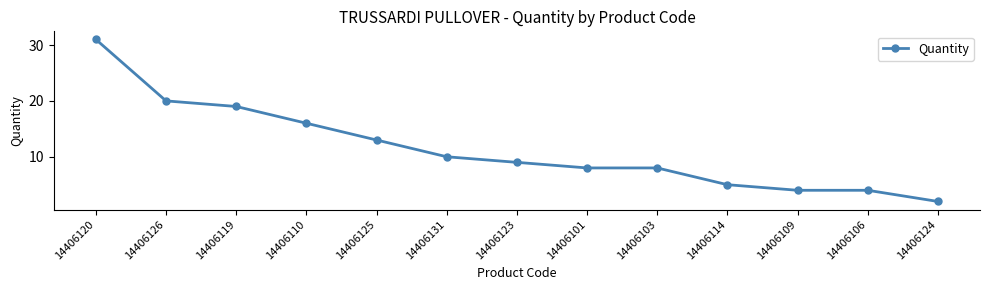

True or false: the data has more than 2 interior local peaks.

False